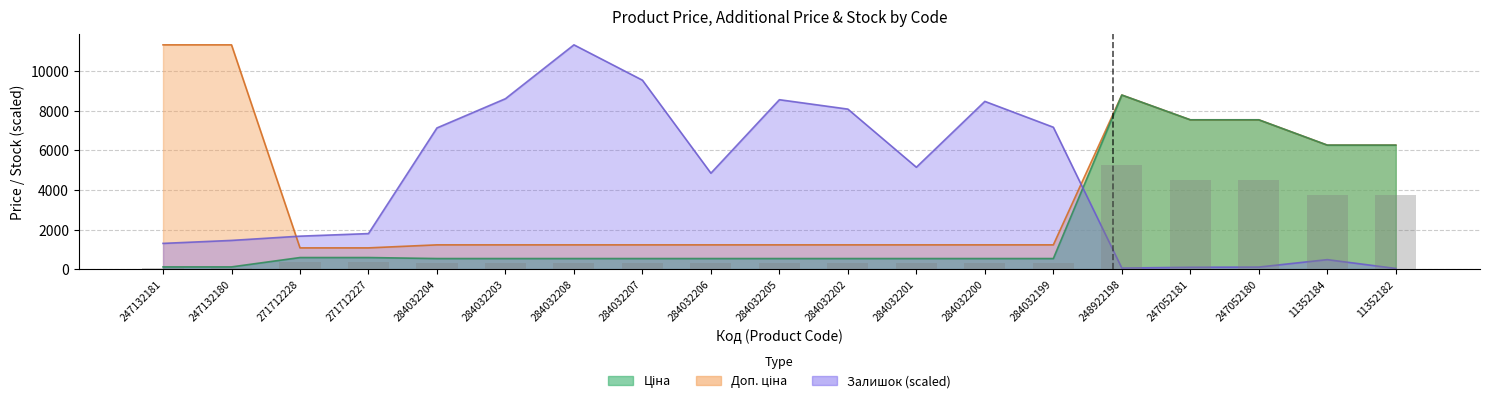

What is the sum of the Залишок values at 247132181 and 284032199?

8471.7